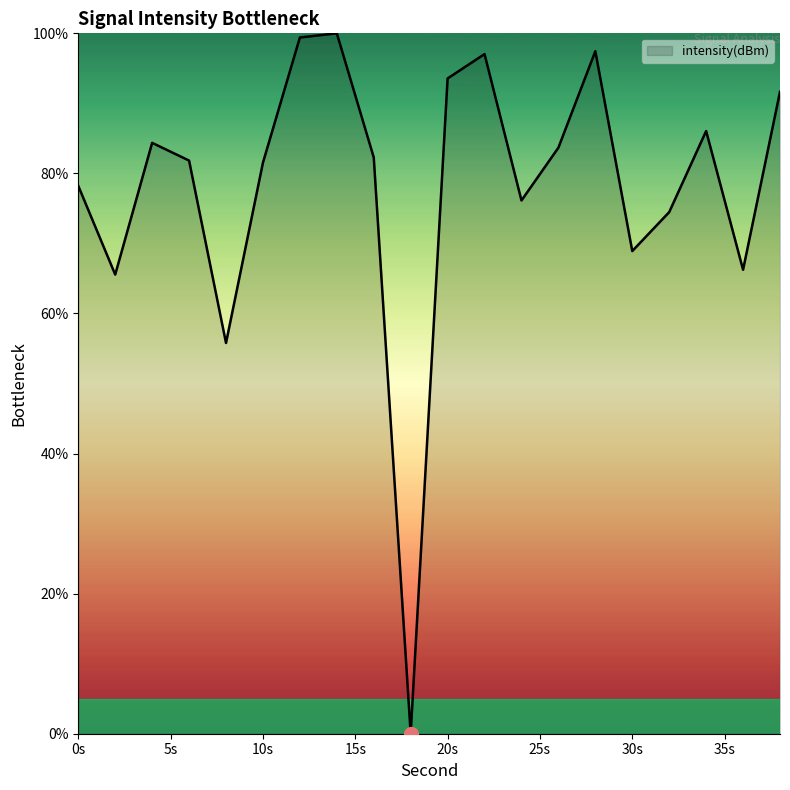

How many values are above zero?

19